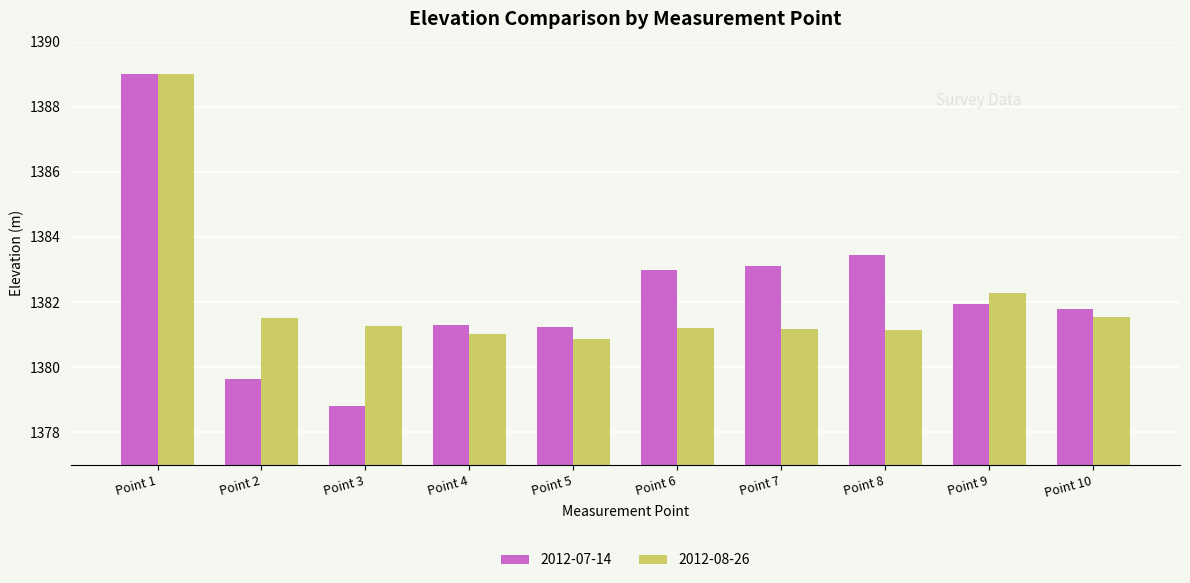

At Point 3, list the series in order from largest to smallest.

2012-08-26, 2012-07-14